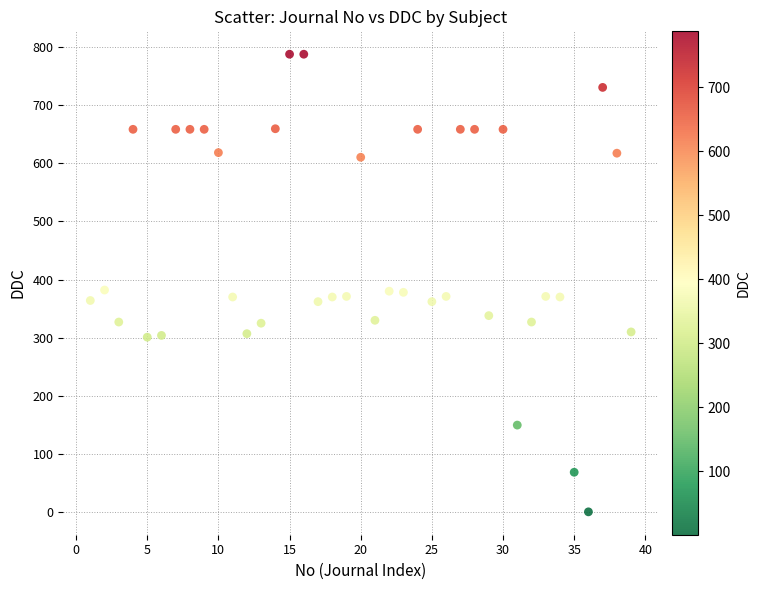

What is the range of Y values (max minus min)?

786